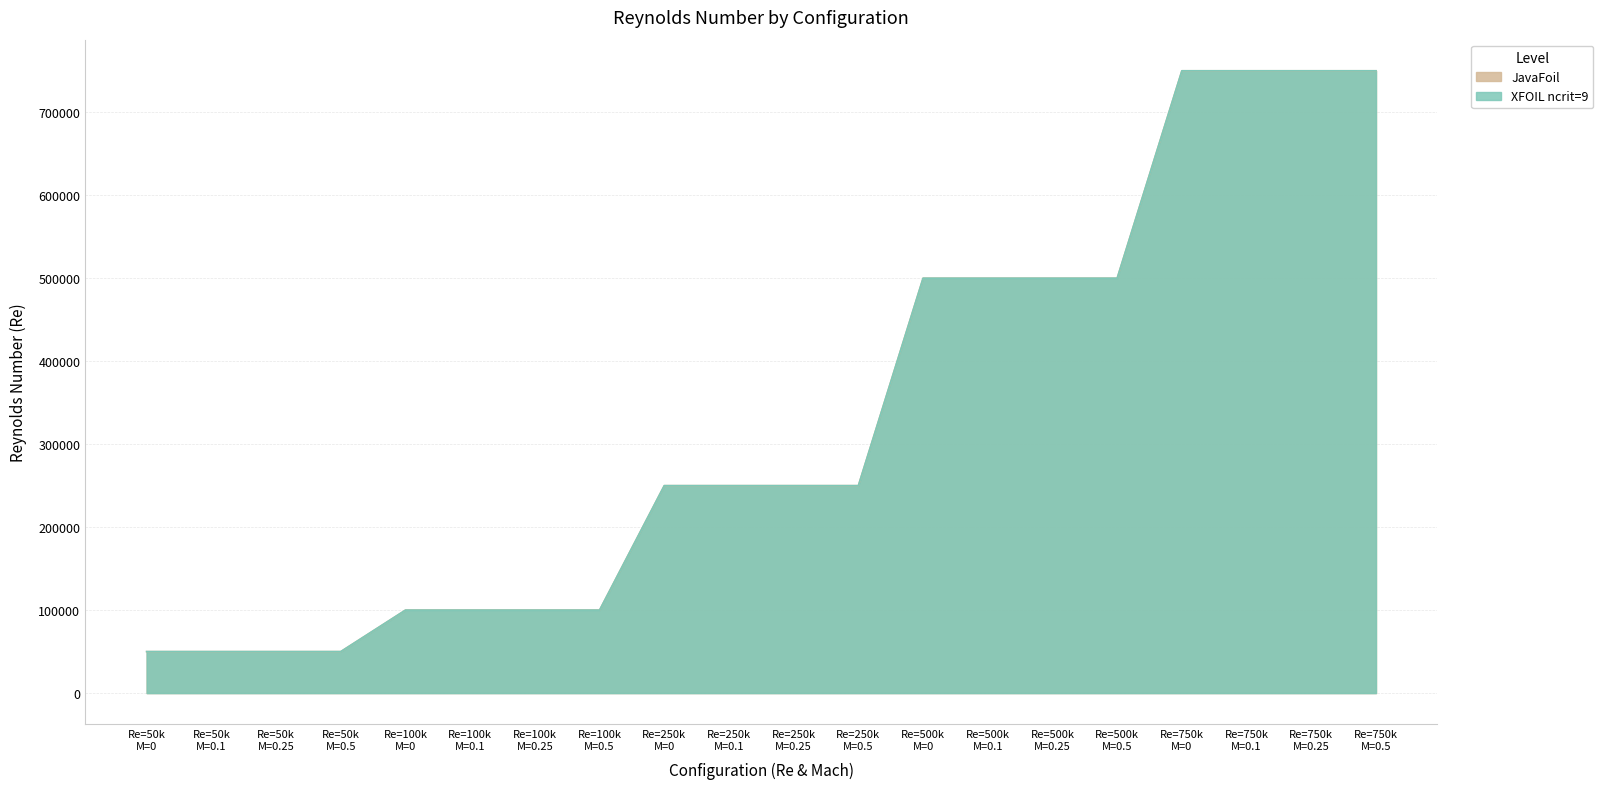

What are all the series names shown in the legend?

JavaFoil, XFOIL ncrit=9